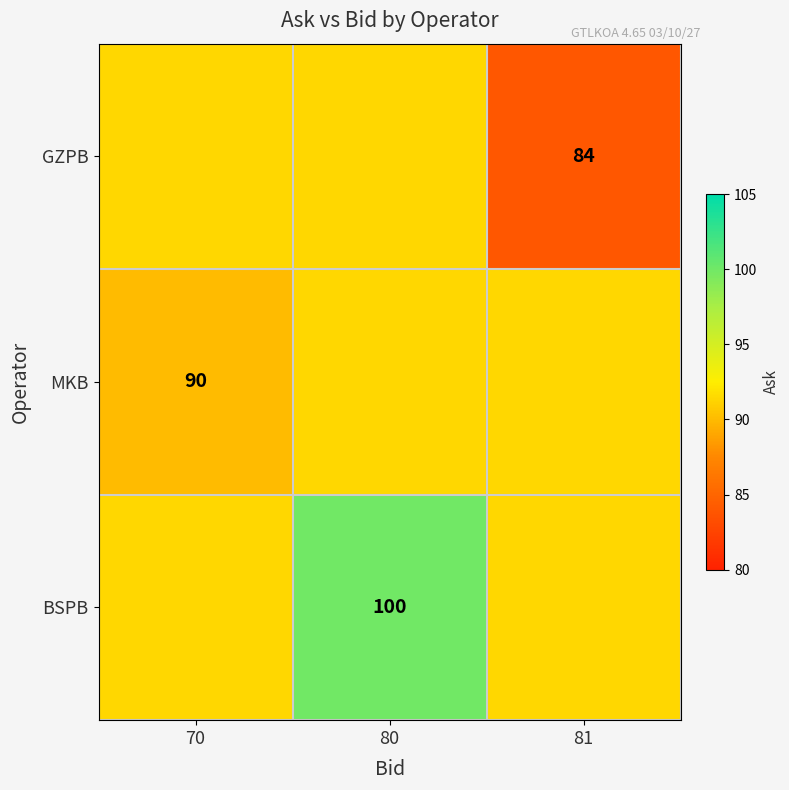

What is the minimum value for MKB?

90.0